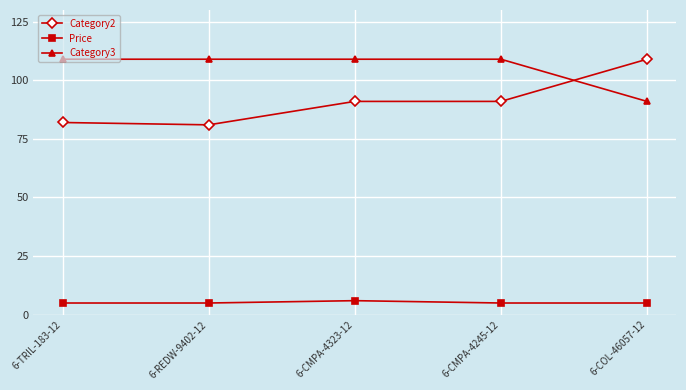

True or false: Price has more than 2 interior local peaks.

False